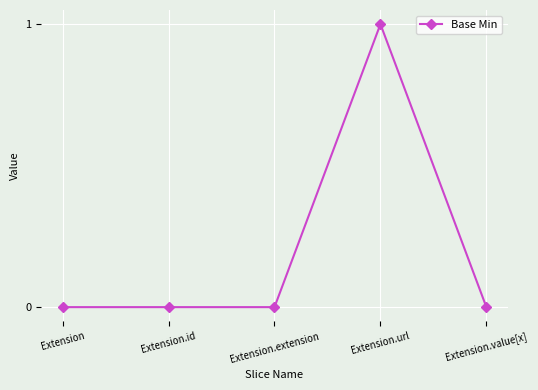

What is the sum of the values at Extension.extension and Extension.url?

1